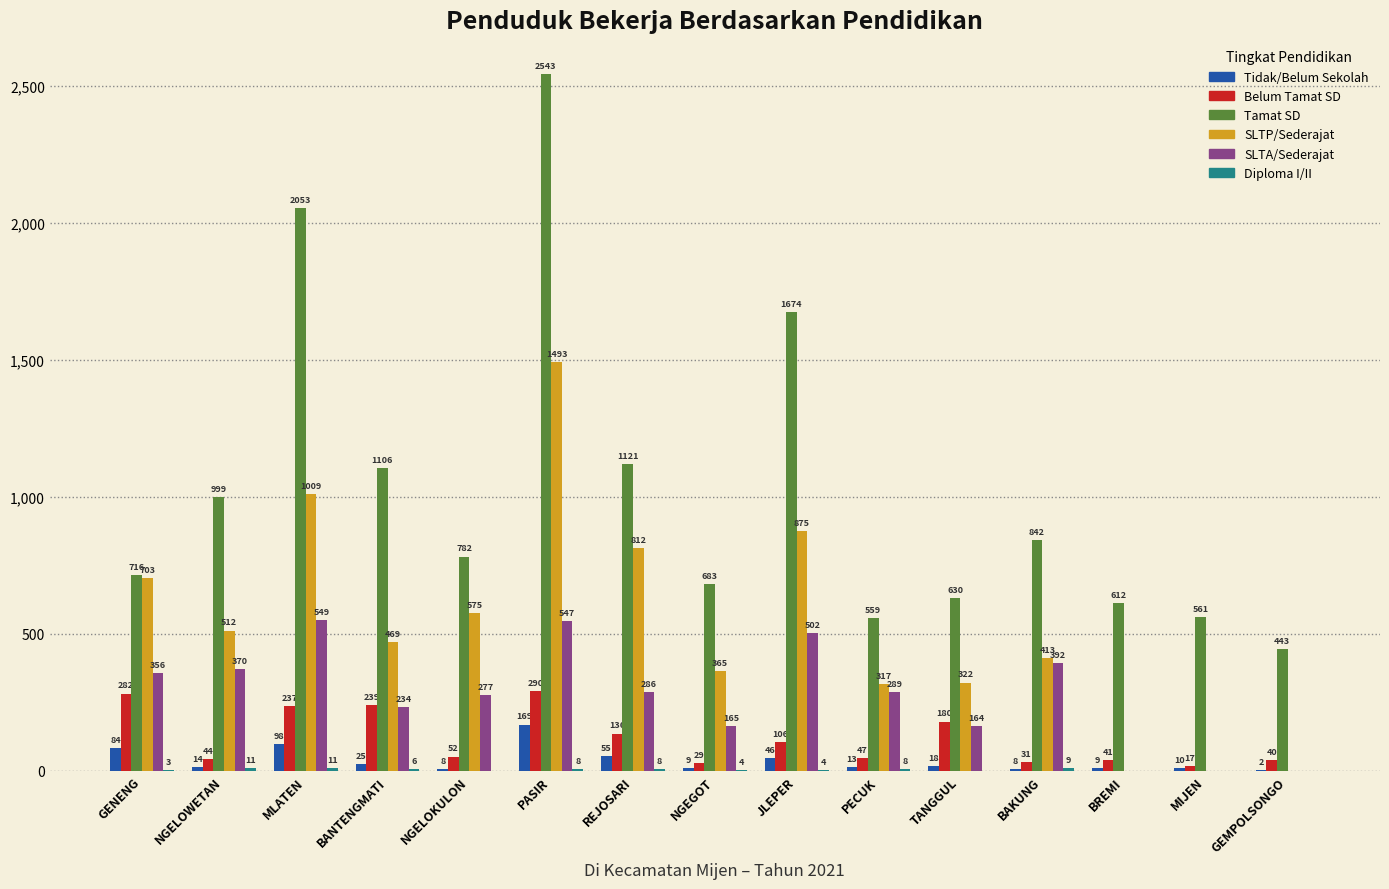

The SLTP/Sederajat series shows 495 at NGEGOT. True or false?

False